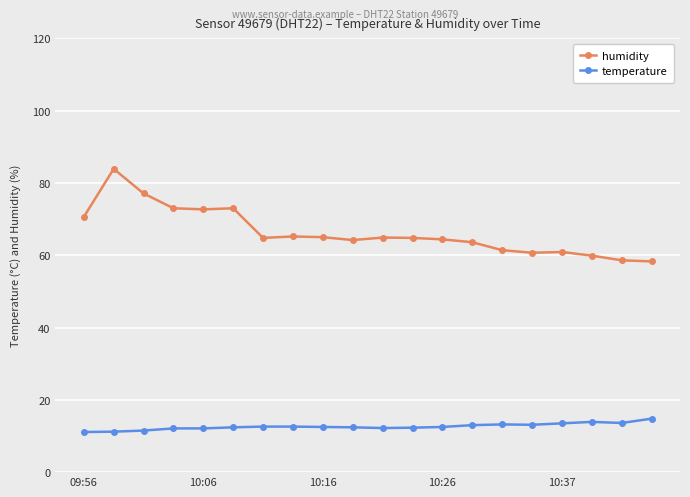

Which series has the largest range (max minus min)?

humidity